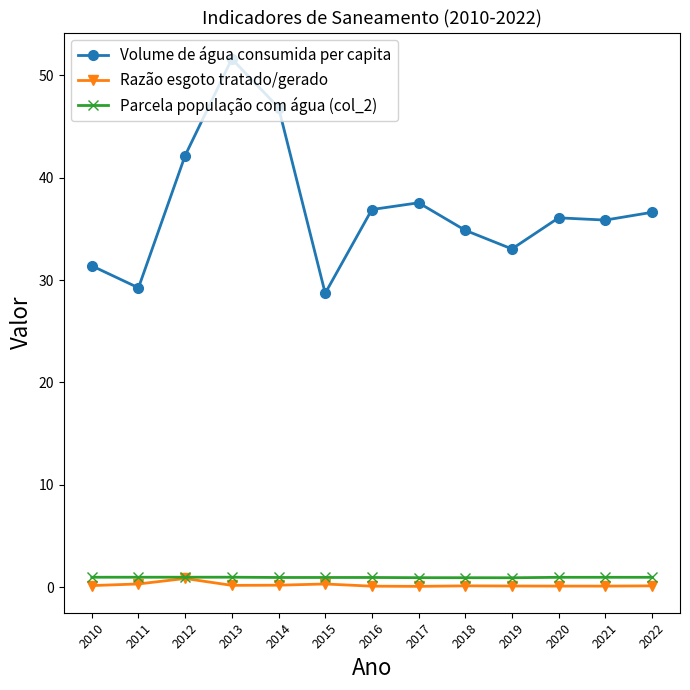

What are all the series names shown in the legend?

Volume de água consumida per capita, Razão esgoto tratado/gerado, Parcela população com água (col_2)